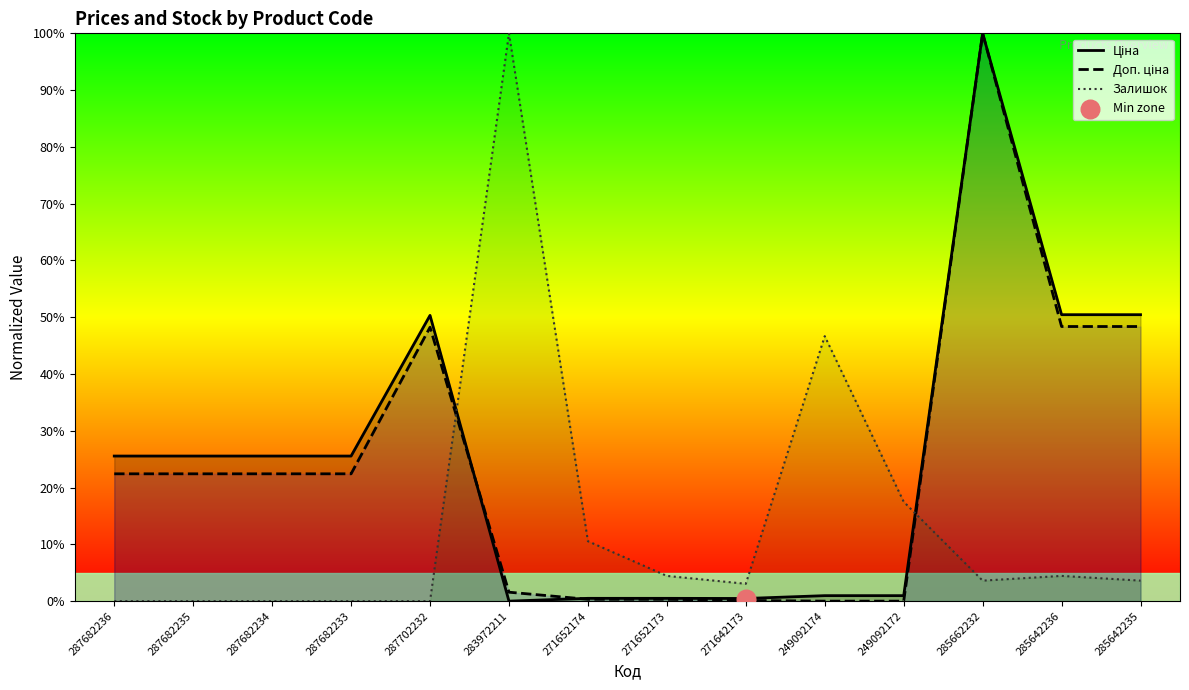

What are all the series names shown in the legend?

Ціна, Доп. ціна, Залишок